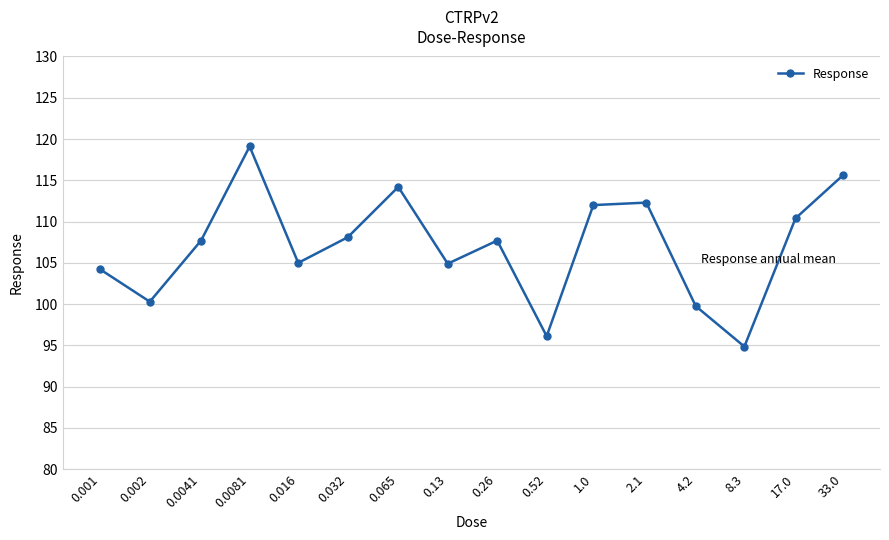

What is the value of the 2nd point from the left?

100.3